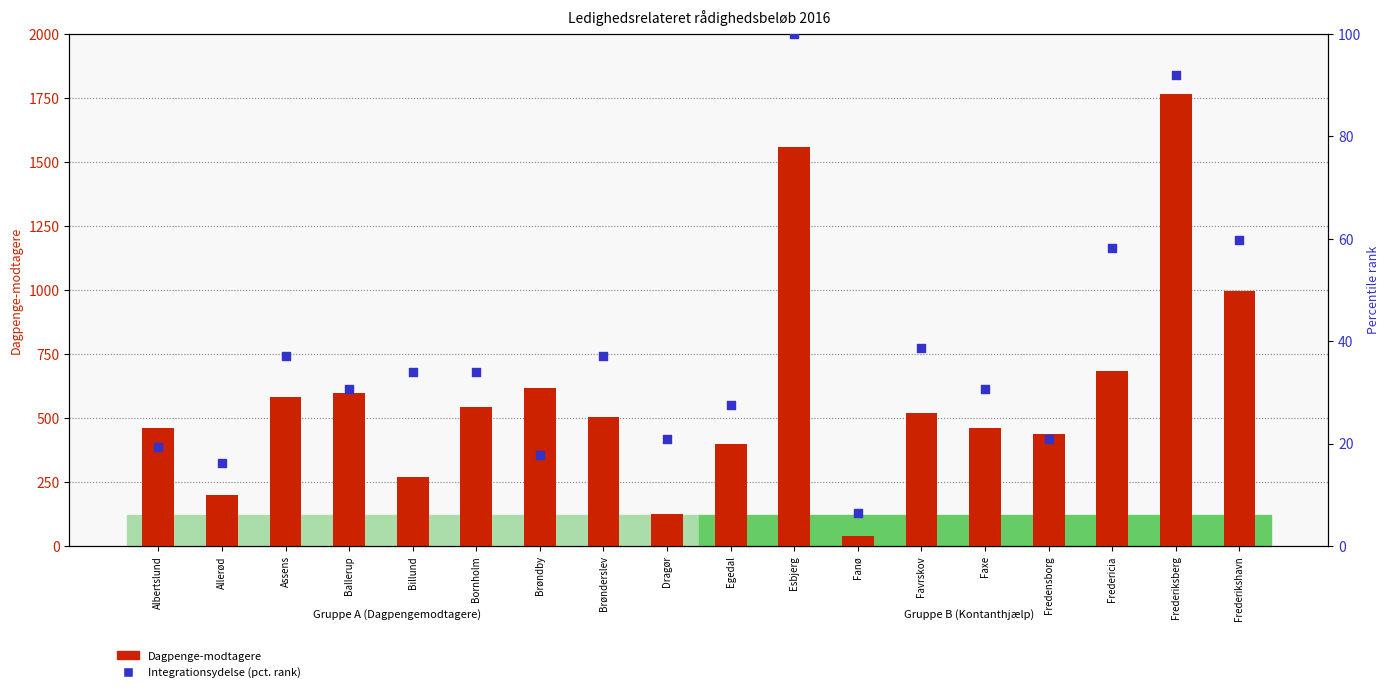

Which series has the largest total across all categories?

Dagpenge-modtagere